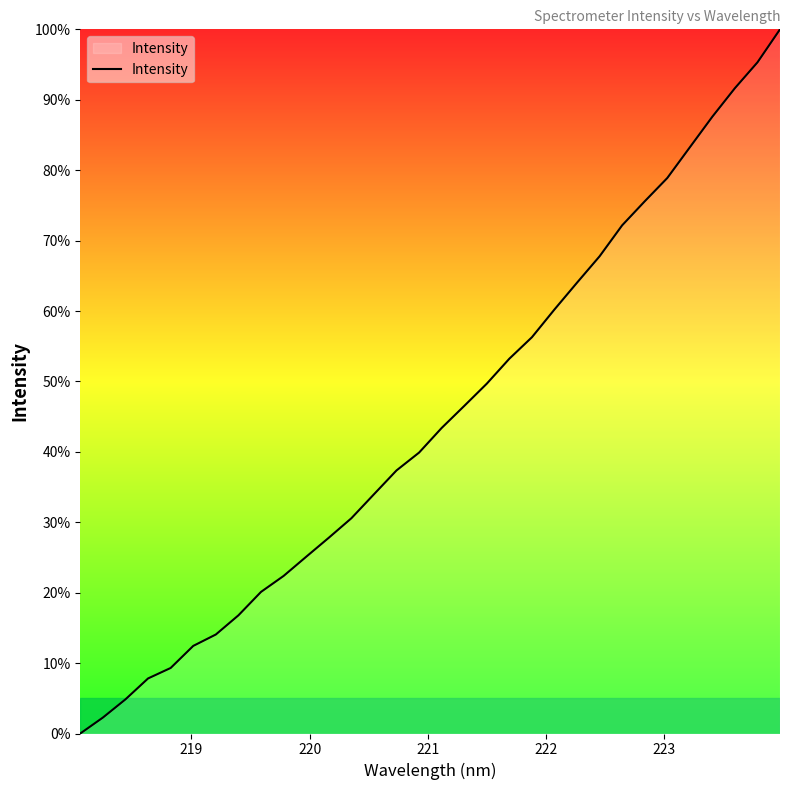

What is the value of the 5th point from the left?

9.3